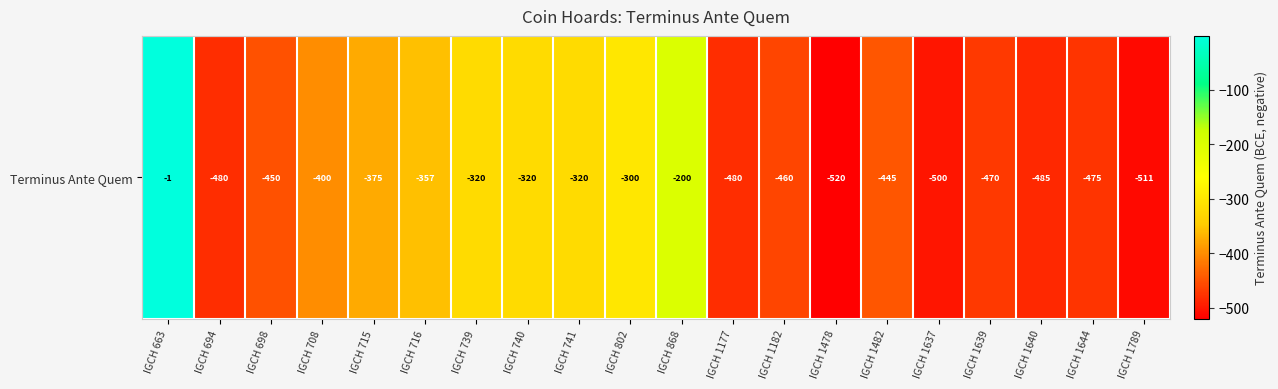

The value at IGCH 1789 is -511. True or false?

True